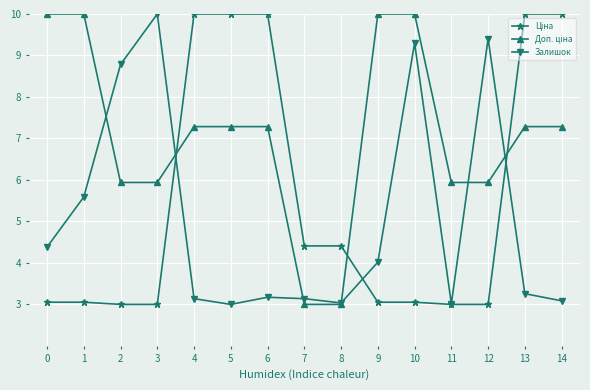

In Залишок, how many points are higher than both neighbors (excluding endpoints)?

4